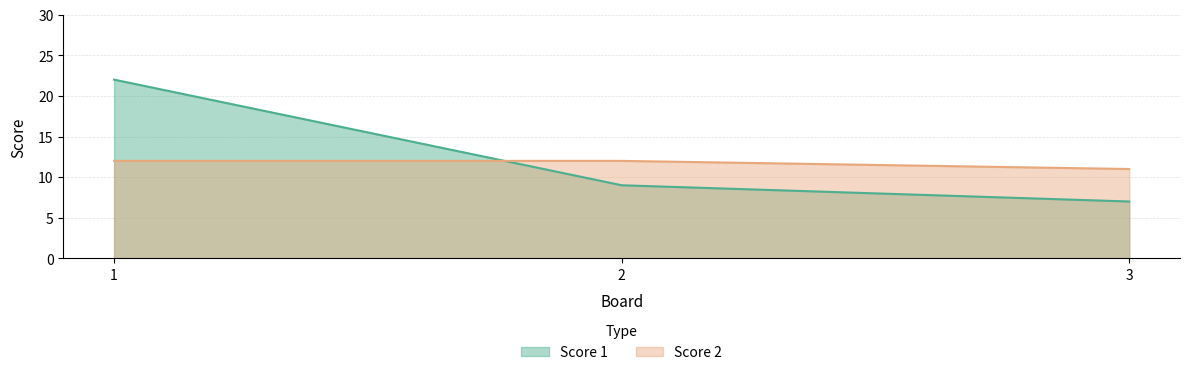

Which series has the largest total across all categories?

Score 1